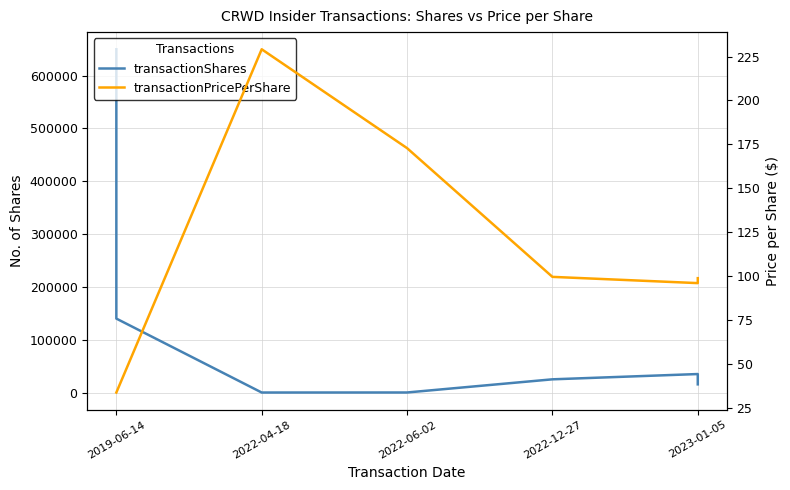

Rank the series at 2022-12-27 from highest to lowest value.

transactionShares, transactionPricePerShare